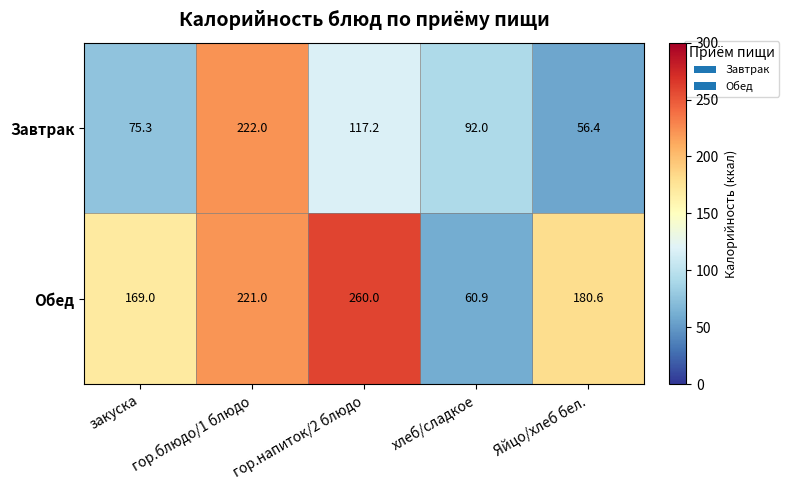

How many data points in Обед are above 180?

3